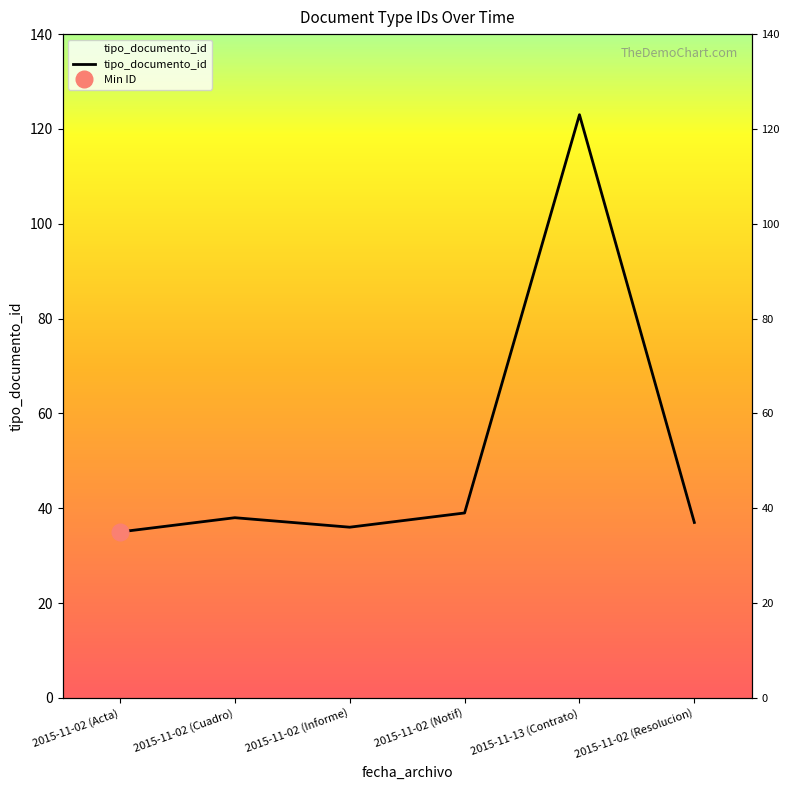

Where is the first local minimum?

2015-11-02 (Informe)